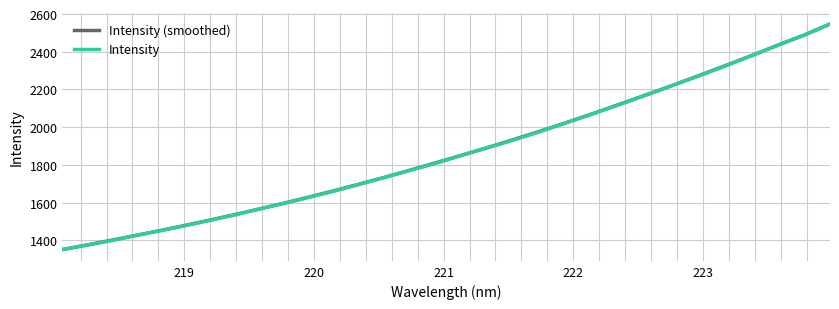

What is the lowest value of the Intensity series?

1350.8